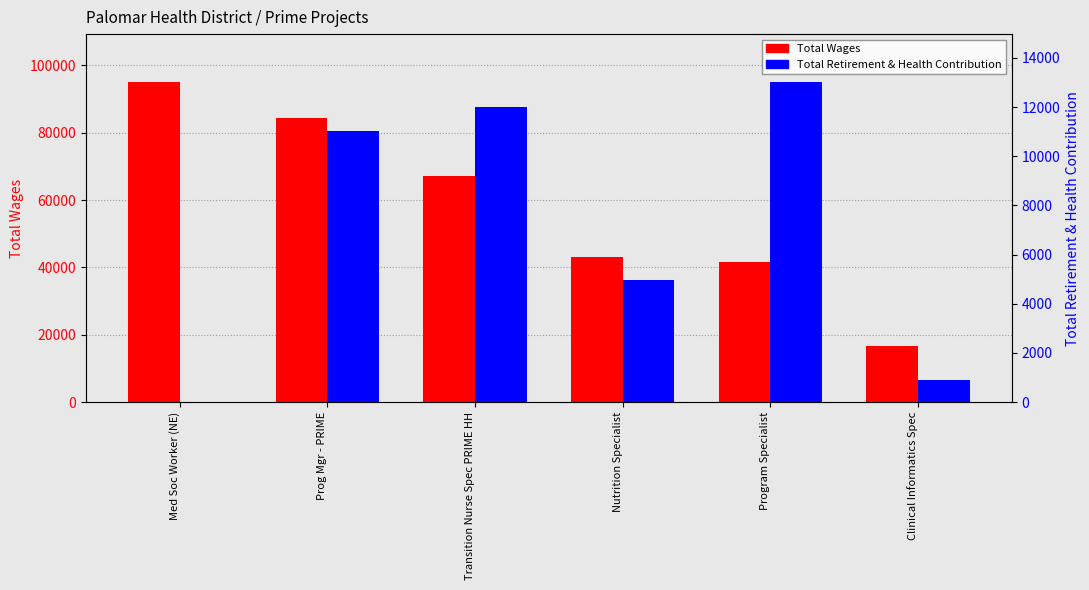

What is the sum of the Total Wages values at Med Soc Worker (NE) and Program Specialist?

136526